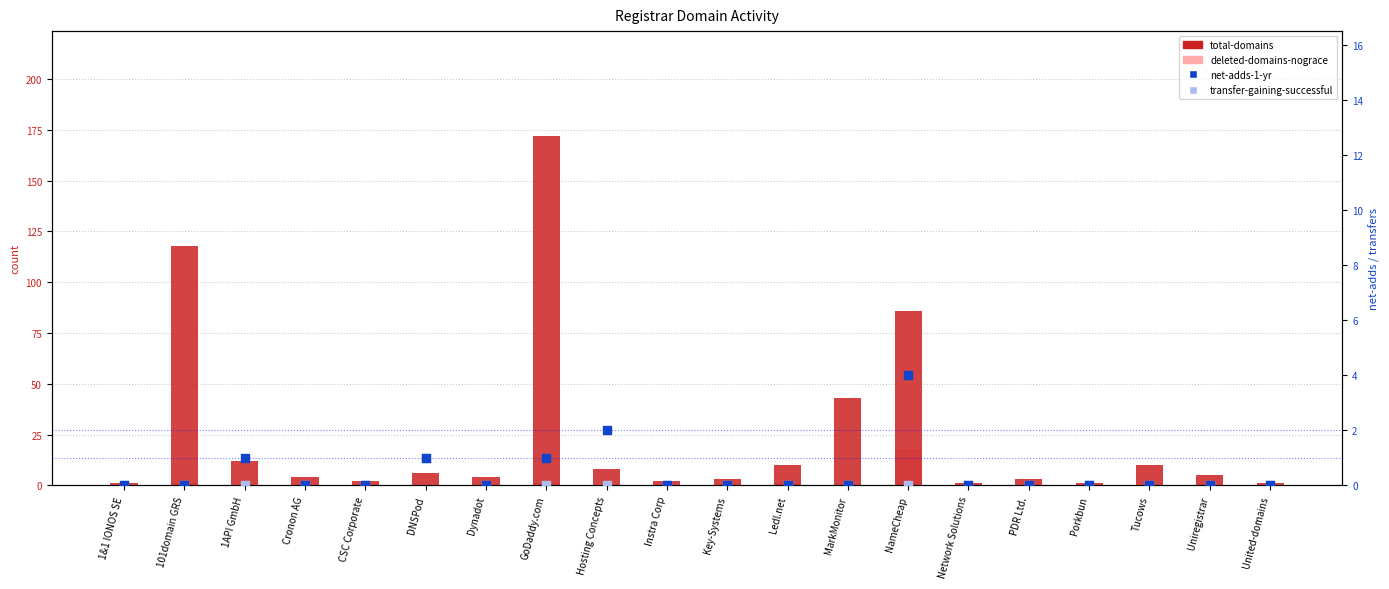

At how many categories does at least one series exceed 94?

2